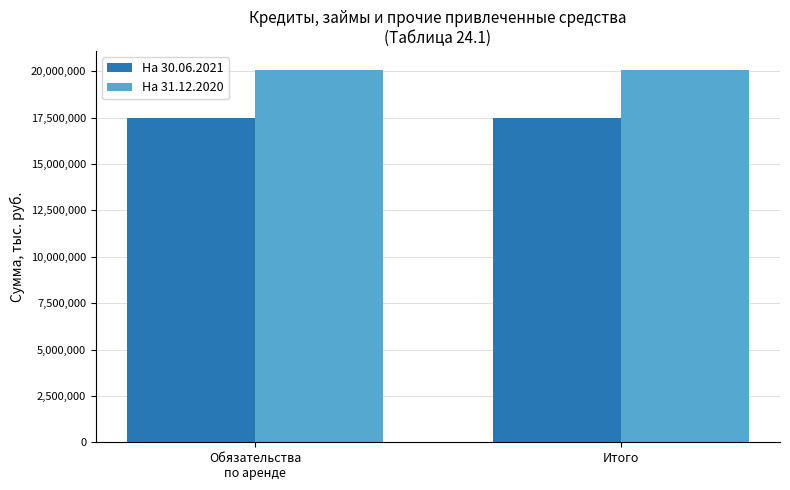

What is the average value of the На 31.12.2020 series?

20091797.7